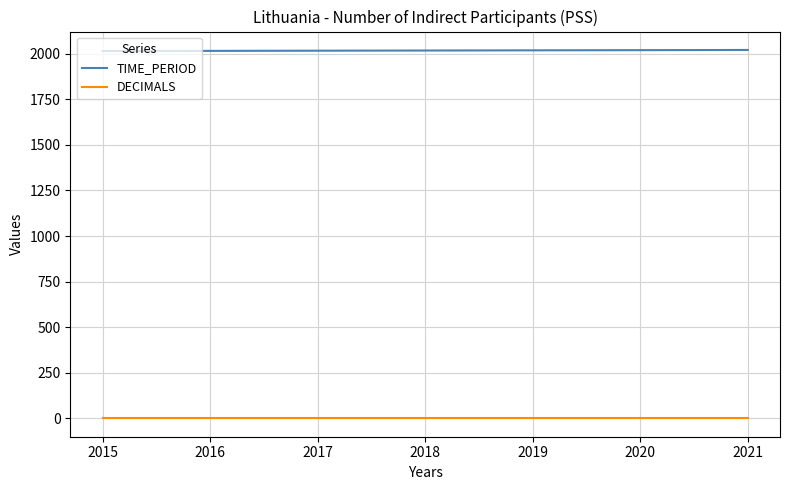

List the series in order of their overall mean, highest first.

TIME_PERIOD, DECIMALS